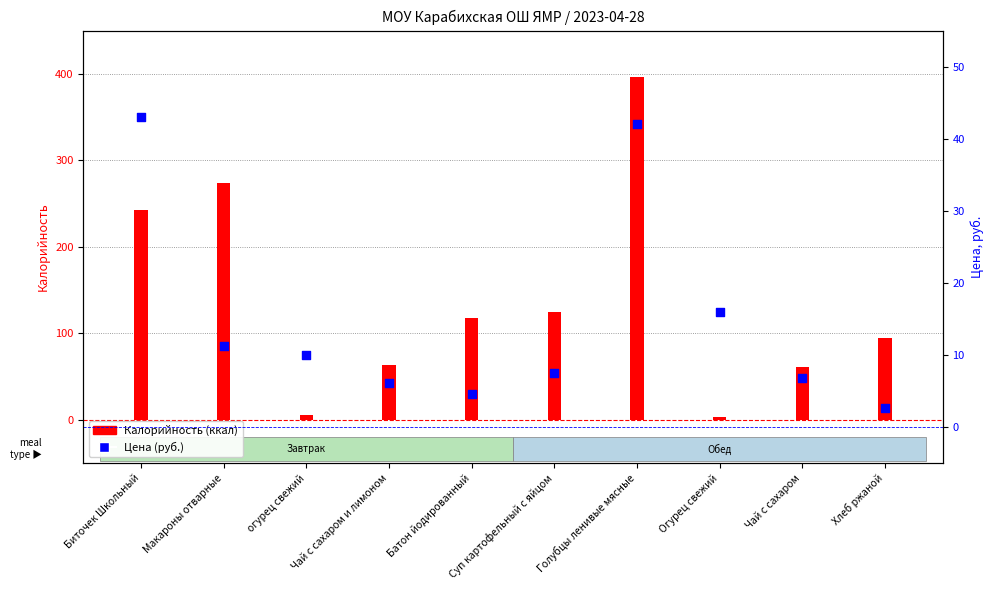

Which series has the largest Y range (max minus min)?

Калорийность (ккал)